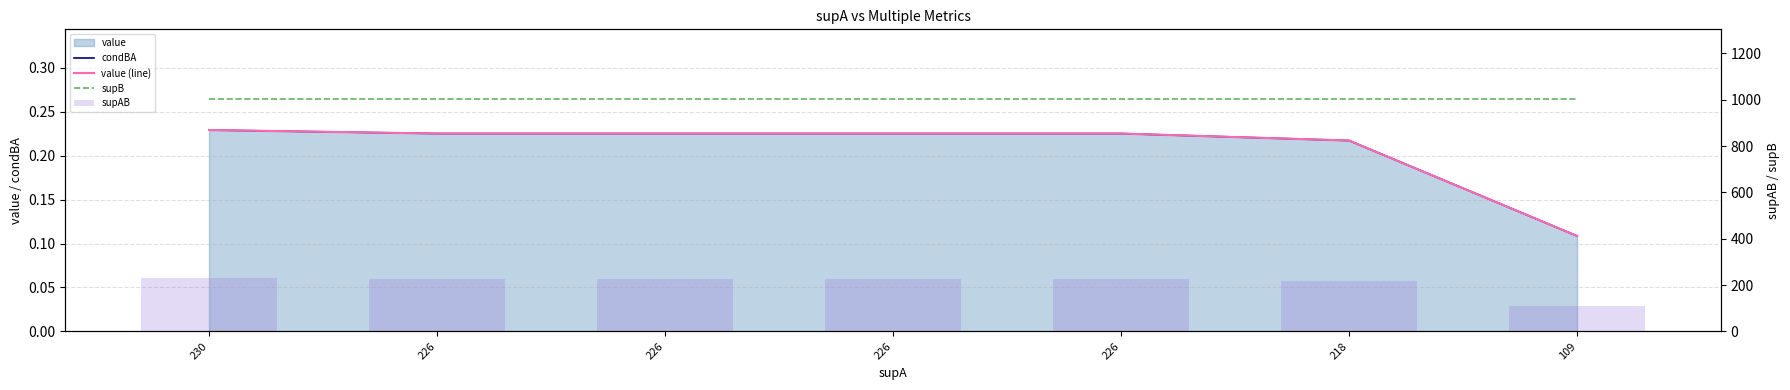

What is the value of the supB bar at the 6th from the left?

1003.0